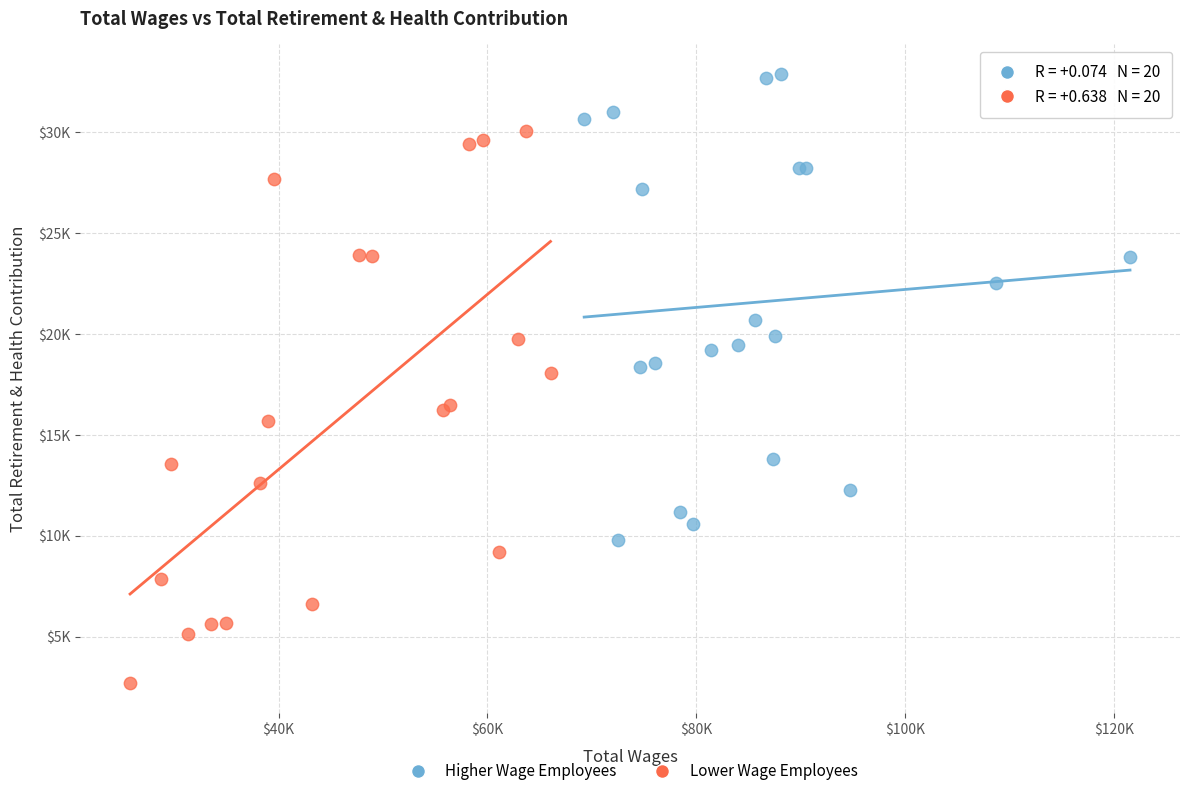

What are all the series names shown in the legend?

Higher Wage Employees, Lower Wage Employees